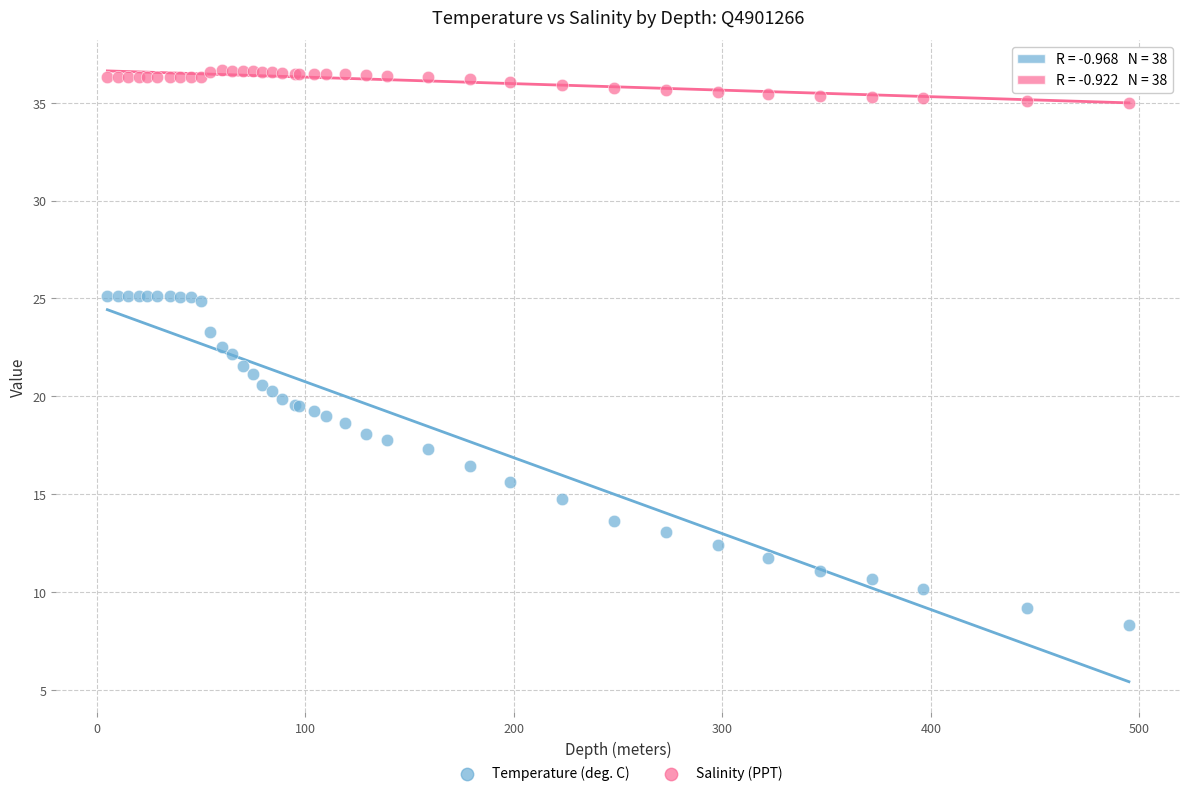

Which series reaches the minimum Y coordinate?

Temperature (deg. C)